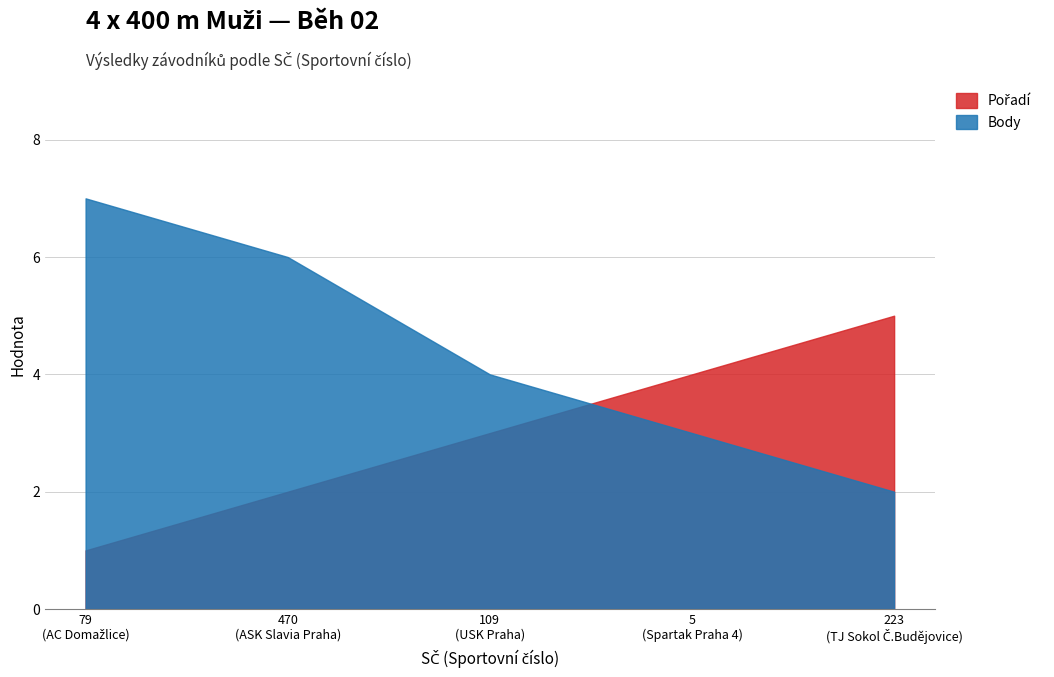

True or false: Body and Pořadí intersect in this chart.

True